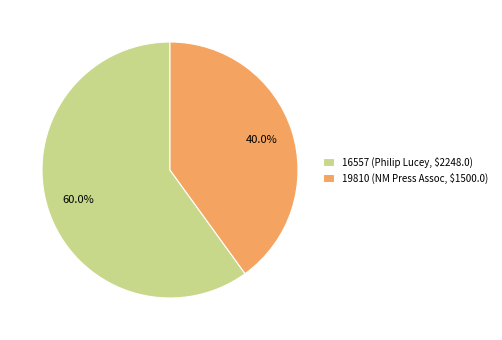

What is the ratio of the value at 16557 to the value at 19810?

1.5